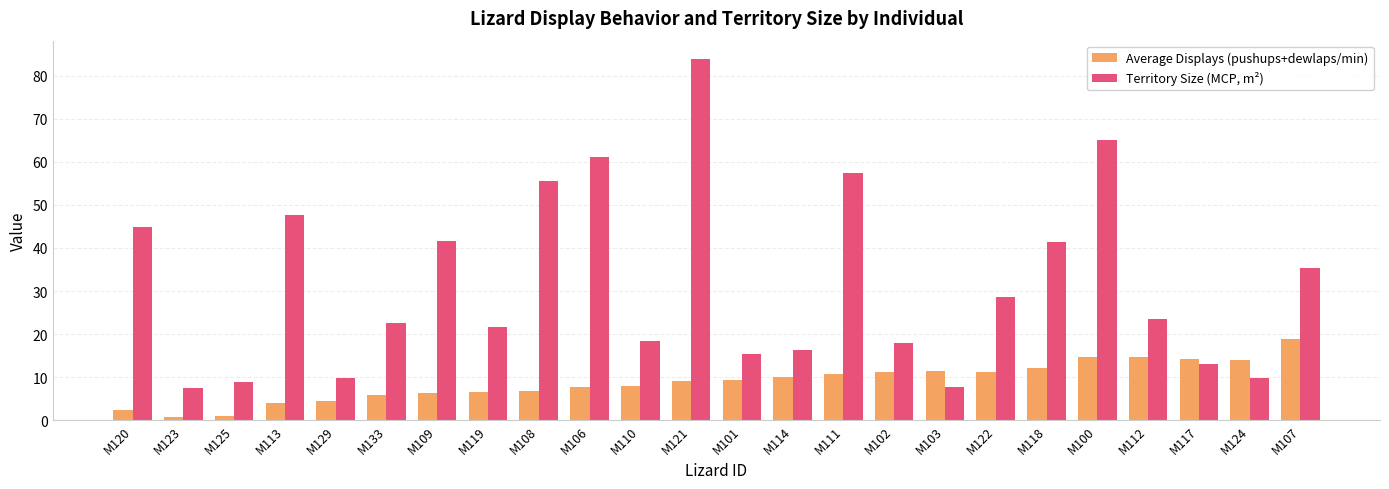

What is the difference between the maximum and second lowest values in the Average Displays (pushups+dewlaps/min) series?

17.8